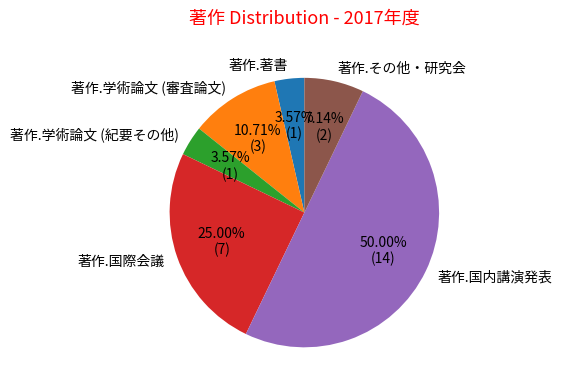

What percentage do 著作.著書 and 著作.国際会議 together represent?

28.6%